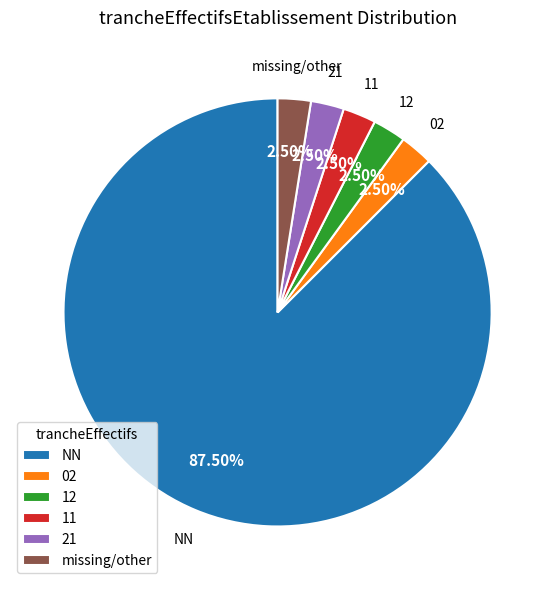

Count the number of slices in the pie.

6